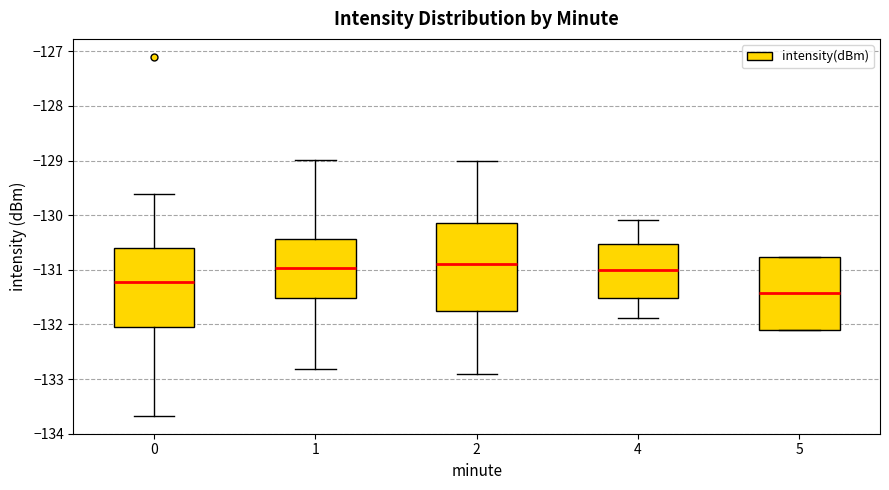

Which box's median line is the lowest?

5